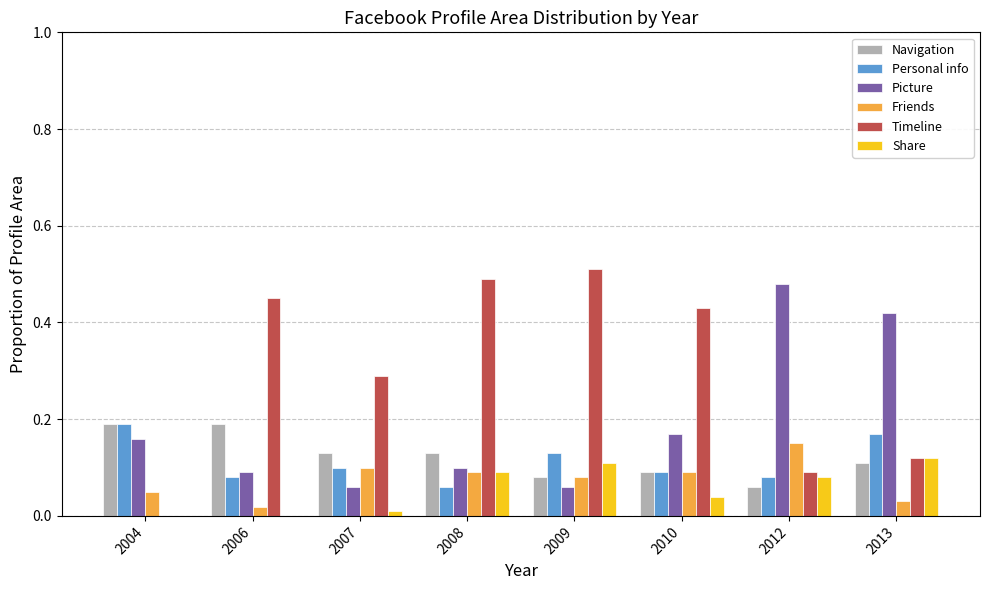

Which series has the largest total across all categories?

Timeline